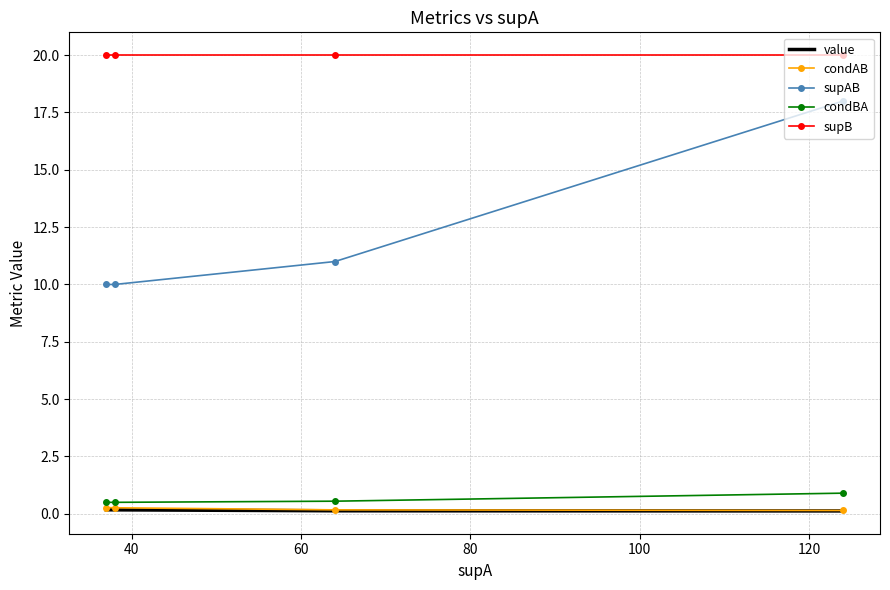

Which series has the widest spread of values?

supAB